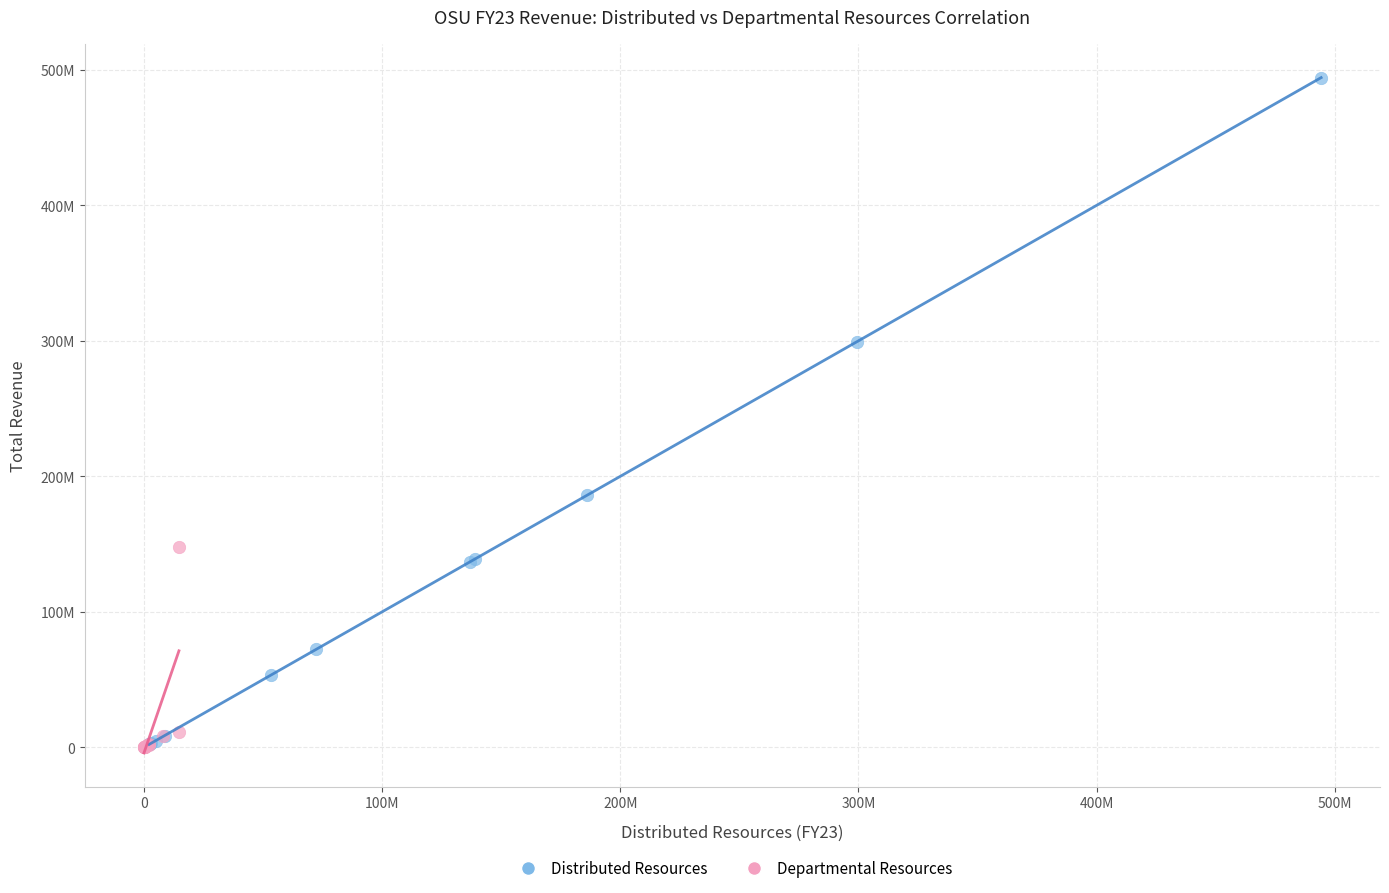

Which series contains the highest Y value?

Distributed Resources